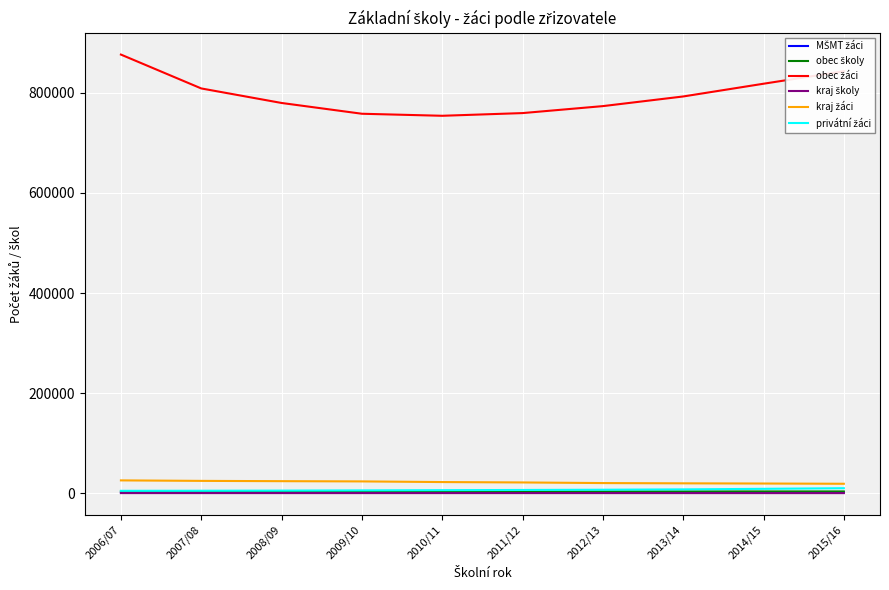

What is the greatest value displayed?

876513